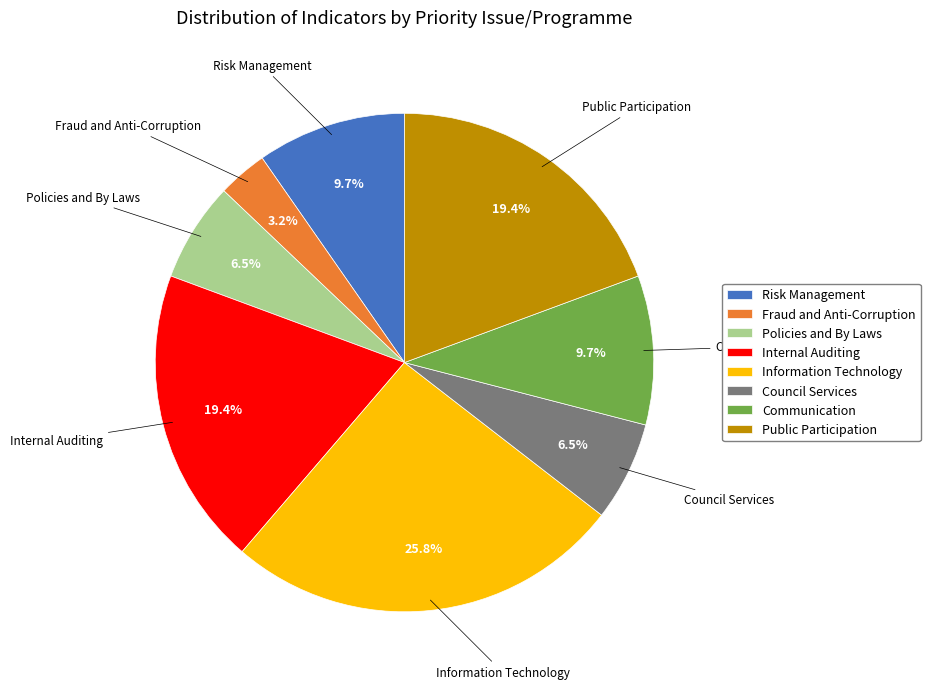

How many segments does this pie chart have?

8